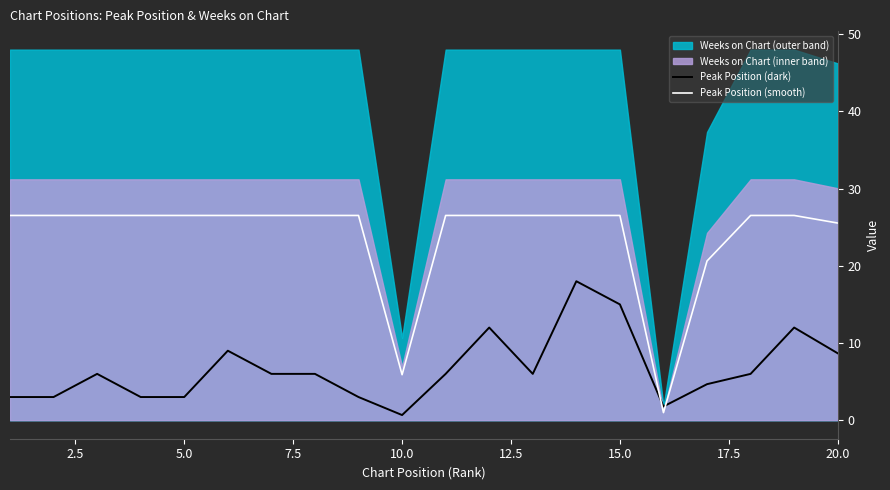

Reading left to right, extract all data points from this chart.

Peak Position (dark): 3.0	3.0	6.0	3.0	3.0	9.0	6.0	6.0	3.0	0.7	6.0	12.0	6.0	18.0	15.0	1.8	4.7	6.0	12.0	8.7
Peak Position (smooth): 26.5	26.5	26.5	26.5	26.5	26.5	26.5	26.5	26.5	5.9	26.5	26.5	26.5	26.5	26.5	1.0	20.6	26.5	26.5	25.5